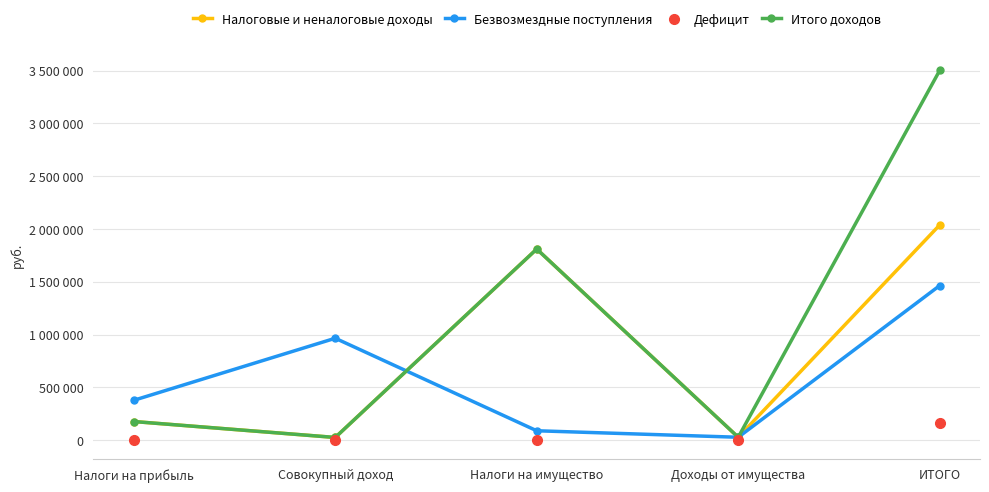

Which series reaches the minimum Y coordinate?

Дефицит